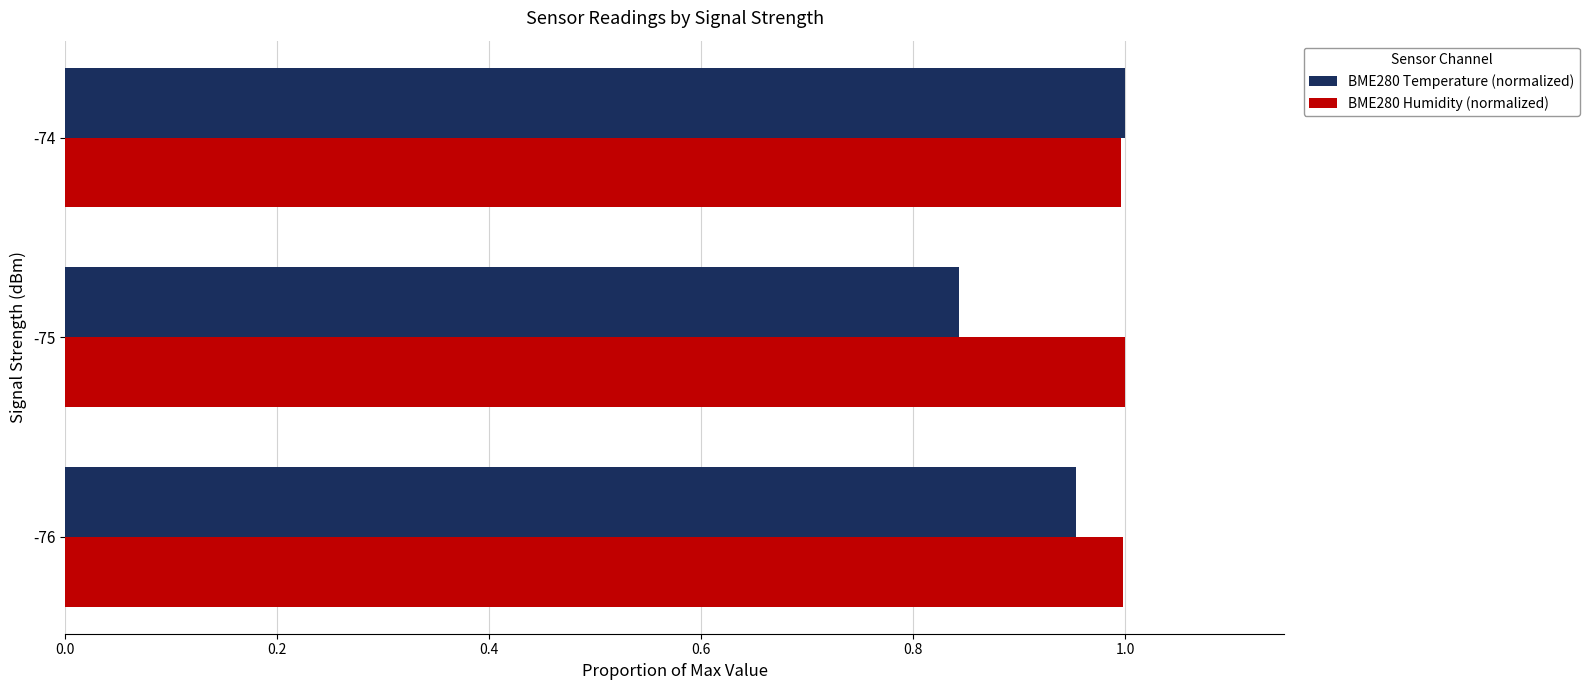

True or false: BME280 Humidity (normalized) has a value of 1.0 at -74.

True